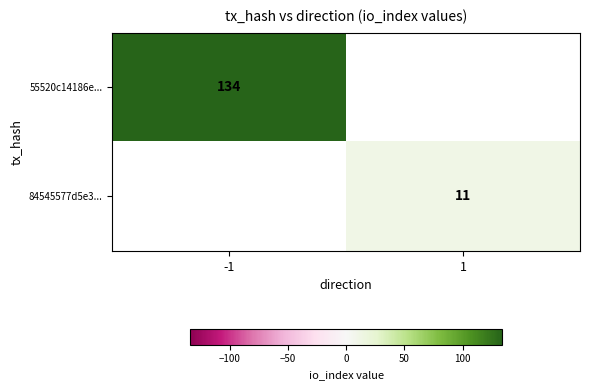

True or false: 84545577d5e3... has a value of 11 at 1.

True